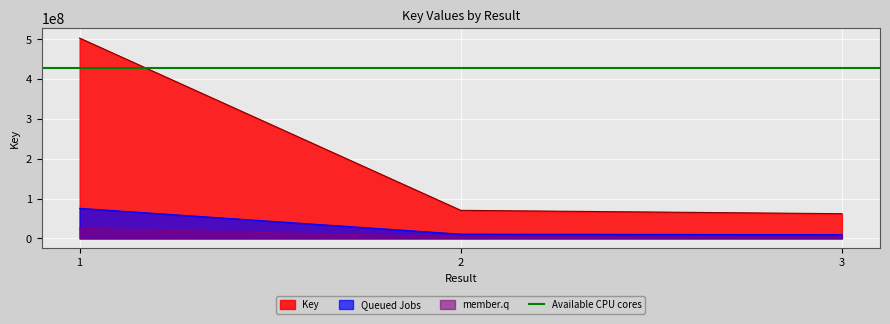

True or false: the data shows 30104120 at 2.

False